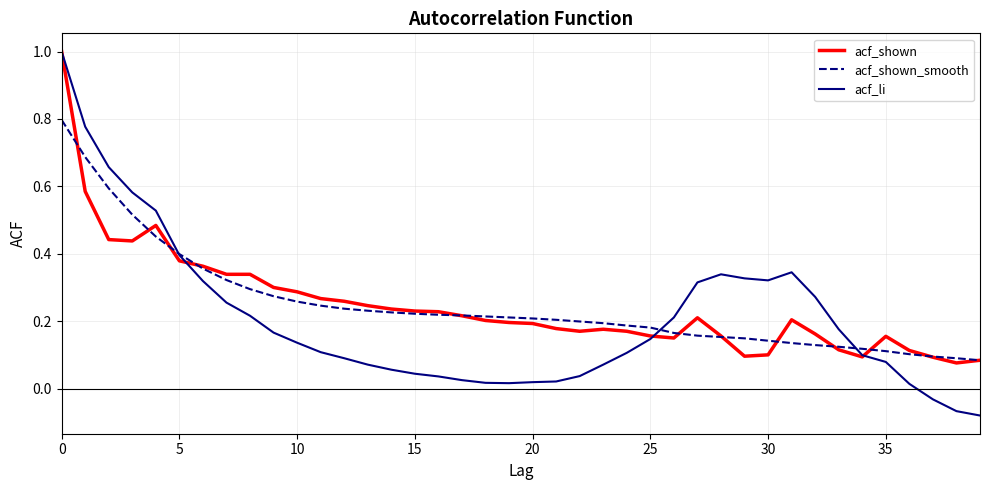

What is the highest value of the acf_shown series?

1.0